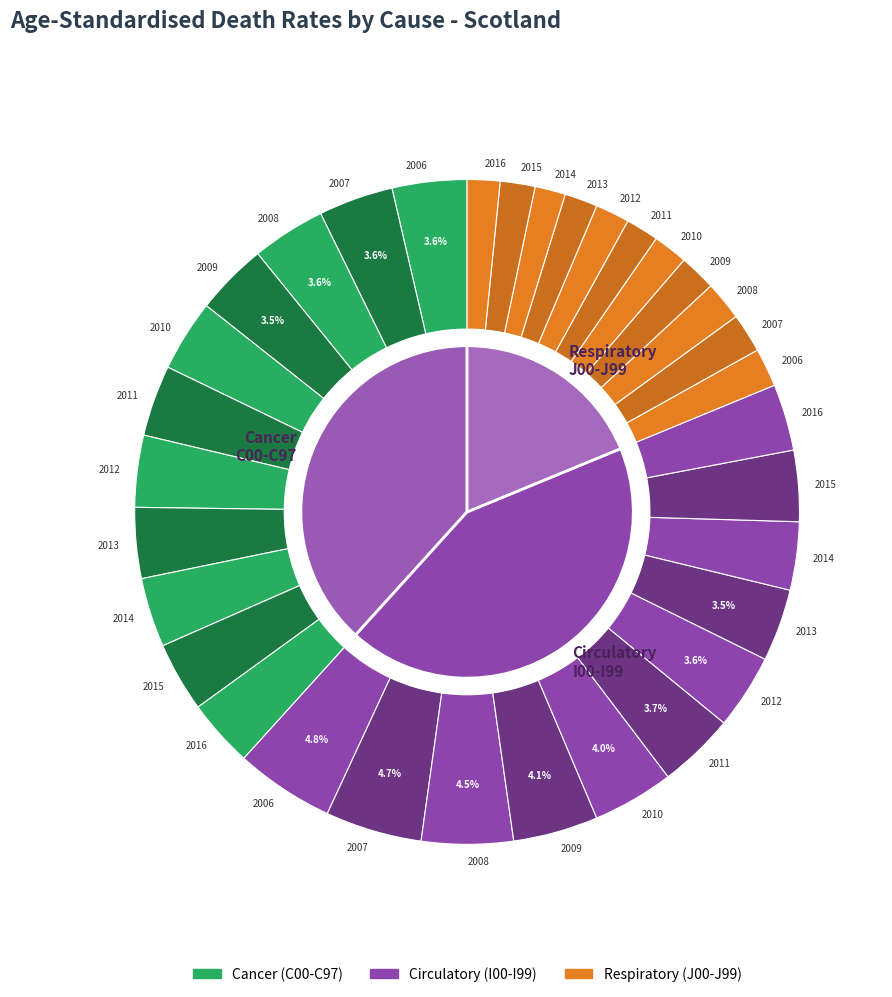

Which series has the widest spread of values?

Circulatory system diseases - I00-I99